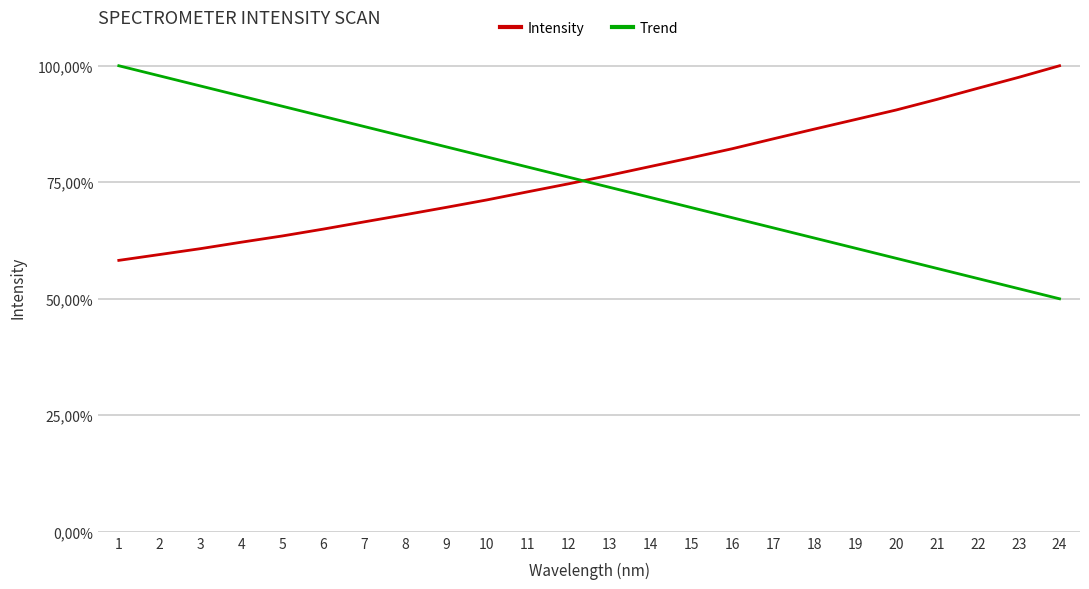

What are all the series names shown in the legend?

Intensity, Trend